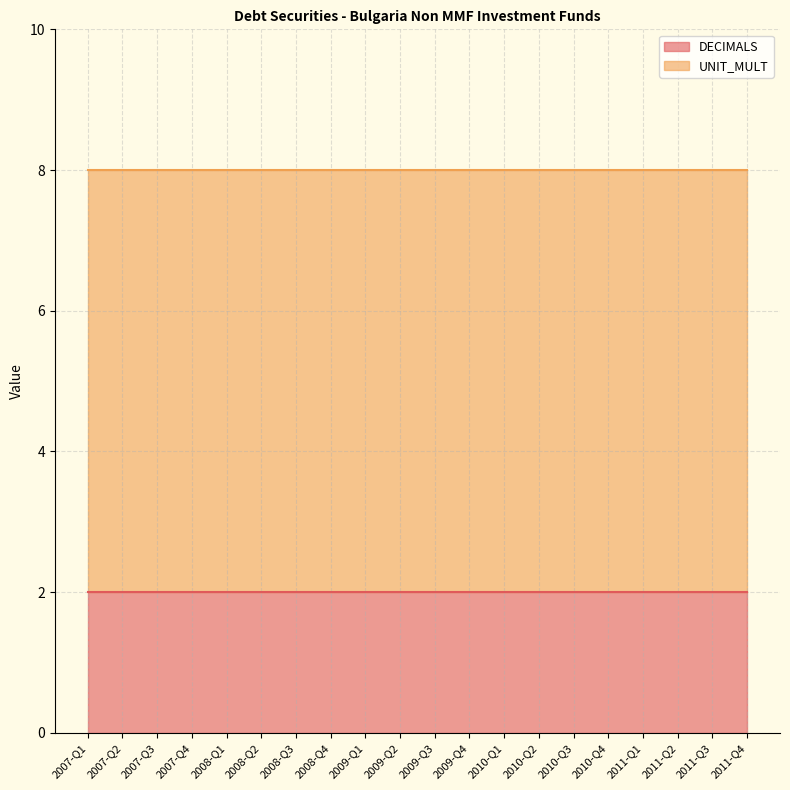

How many lines are shown in the chart?

2